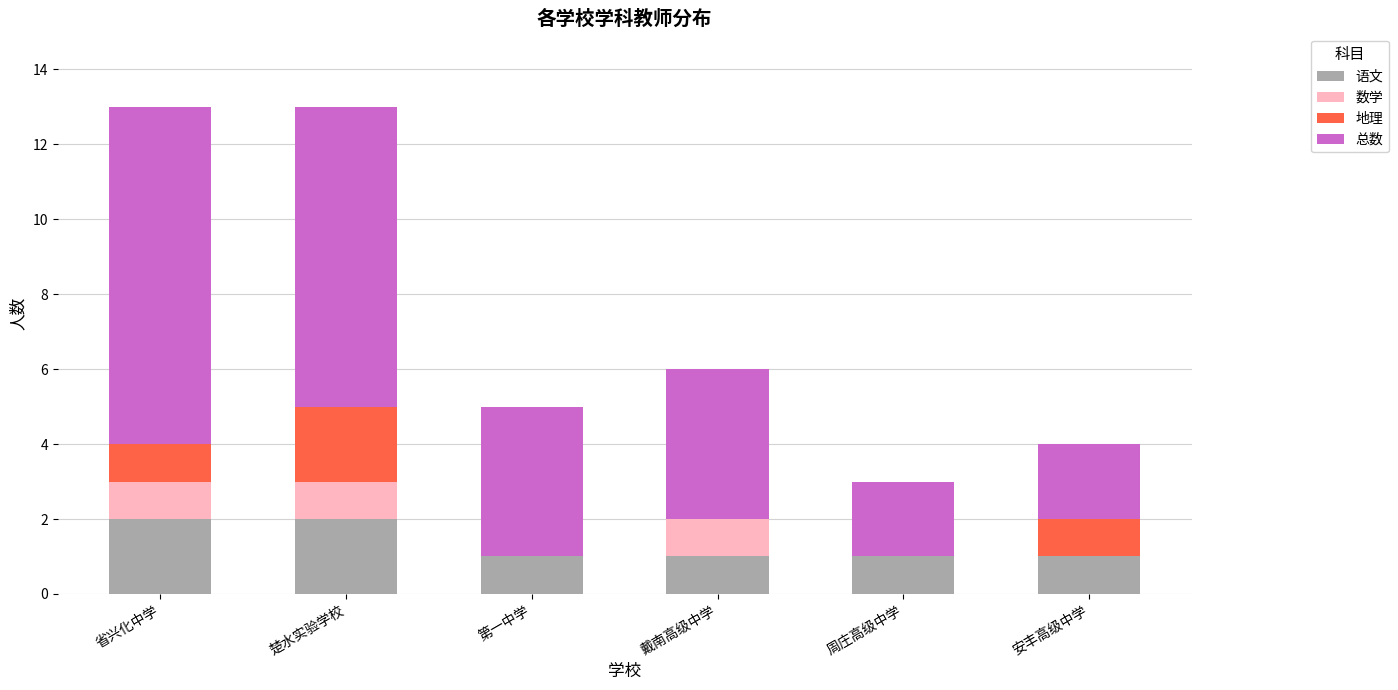

What is the total value across all series at 楚水实验学校?

13